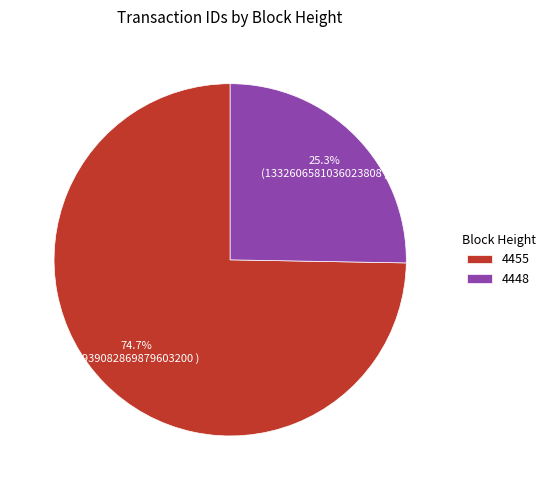

How many slices are in this pie chart?

2